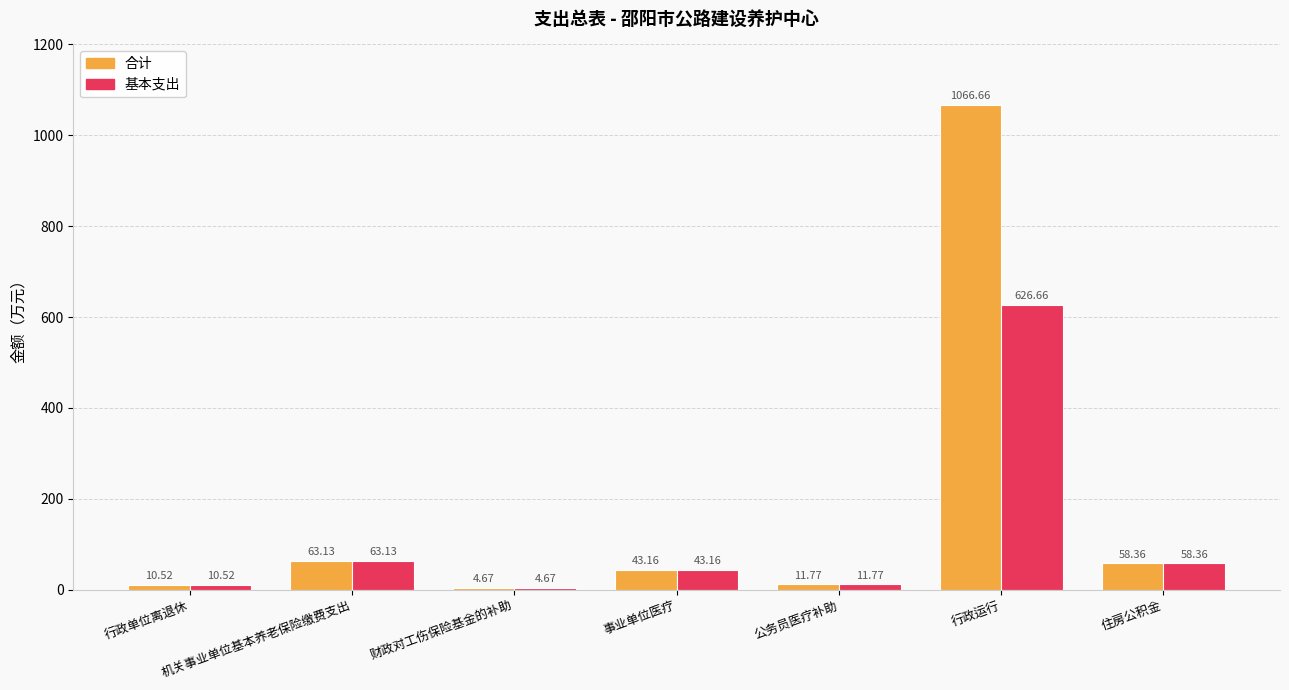

At which label does 合计 first exceed 43?

机关事业单位基本养老保险缴费支出